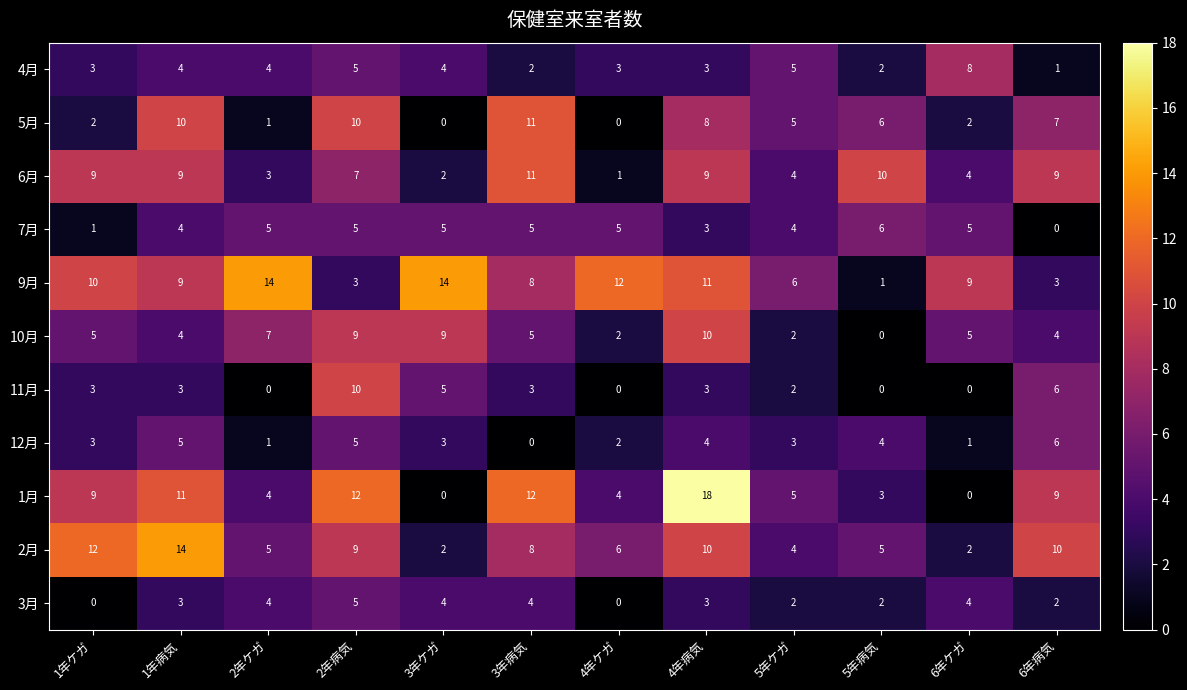

Count the number of categories in the chart.

12